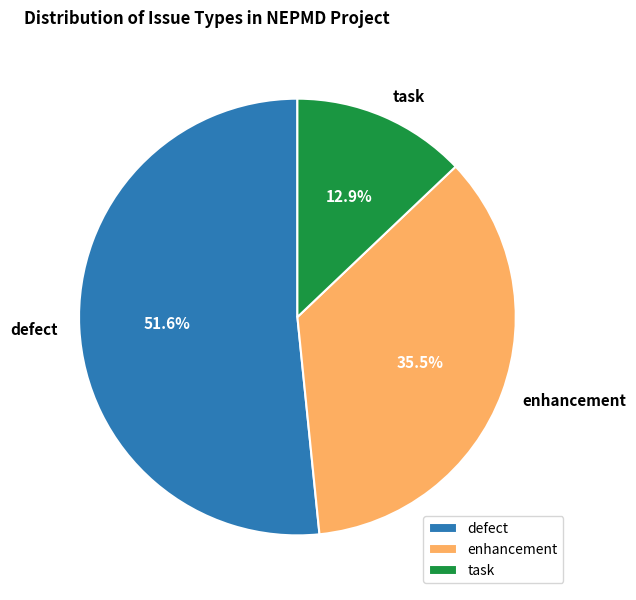

Rank the categories by value from lowest to highest.

task, enhancement, defect